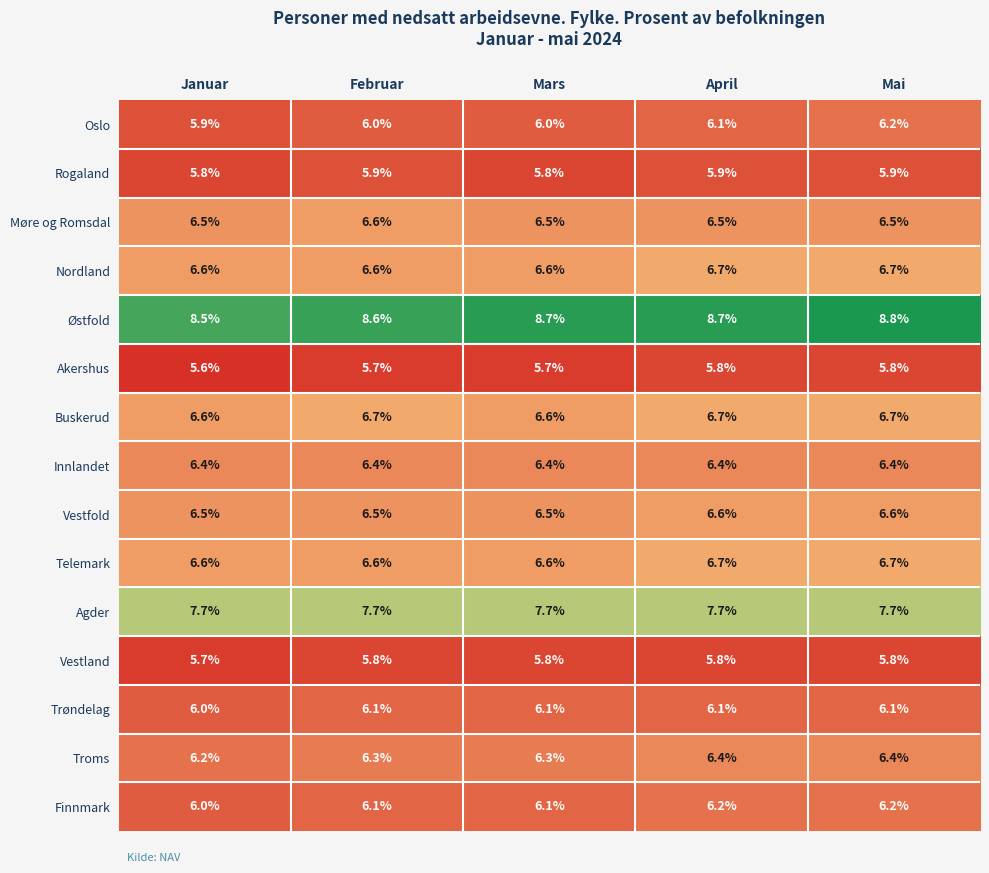

Is the value of Rogaland at Februar greater than the value of Telemark at Februar?

No